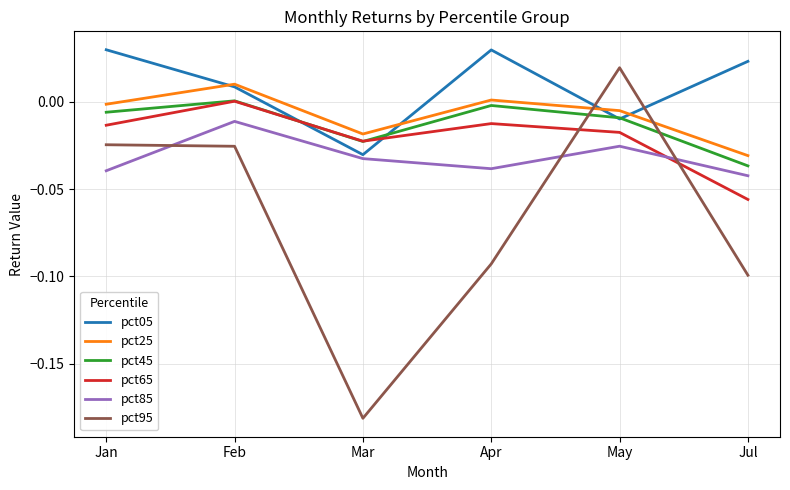

What are all the series names shown in the legend?

pct05, pct25, pct45, pct65, pct85, pct95